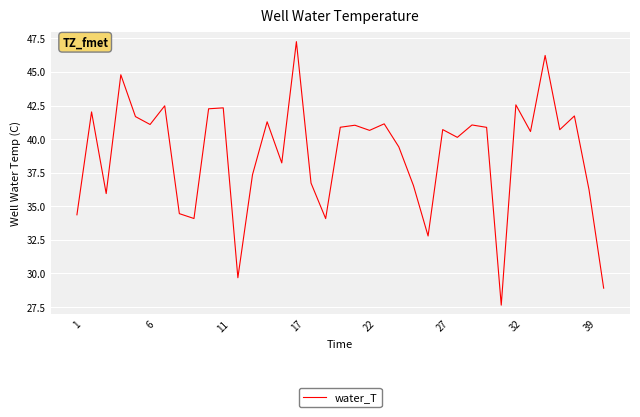

What is the difference between the maximum and minimum values?

19.6